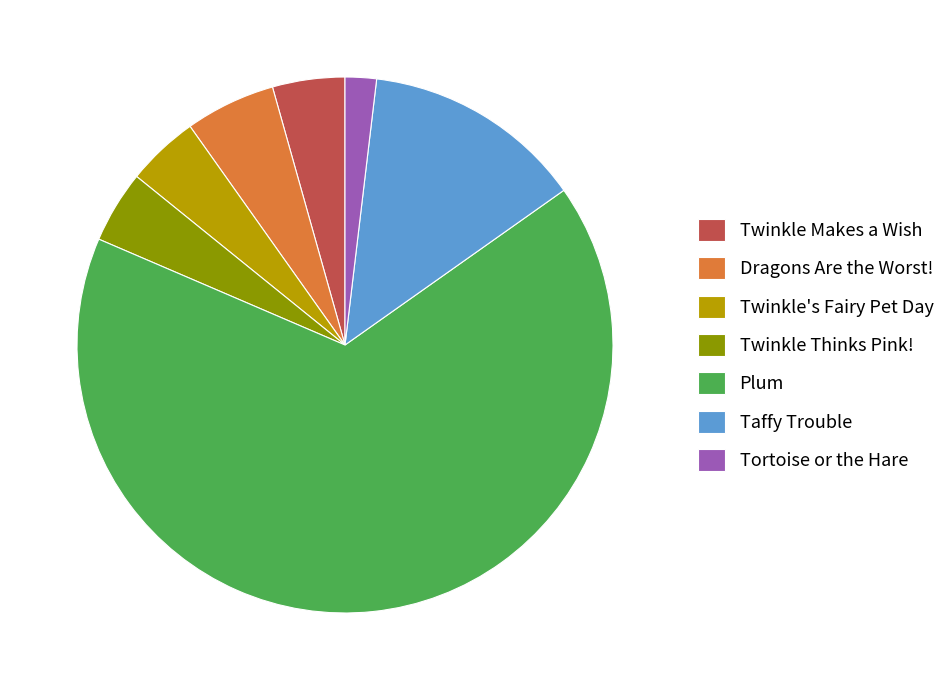

Which category accounts for the majority?

Plum